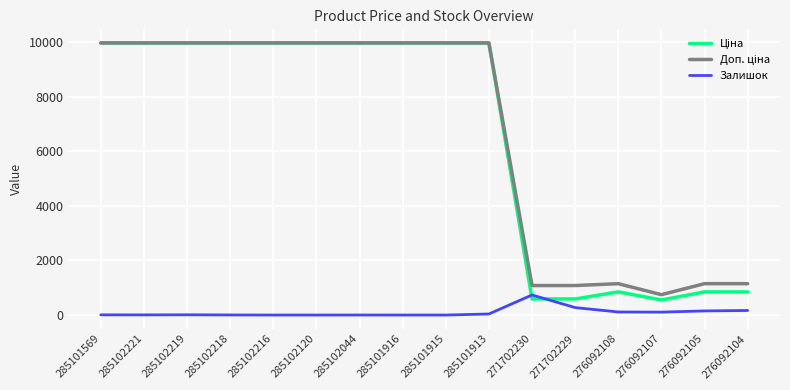

What is the difference between the highest and lowest values at 285102218?

9972.0